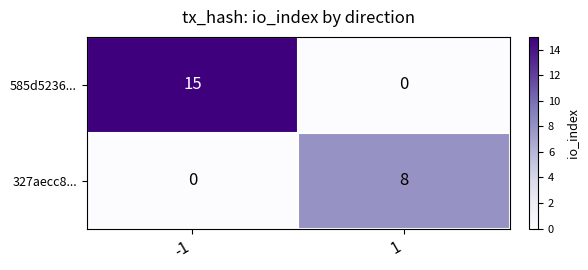

Which series has the widest spread of values?

585d5236...